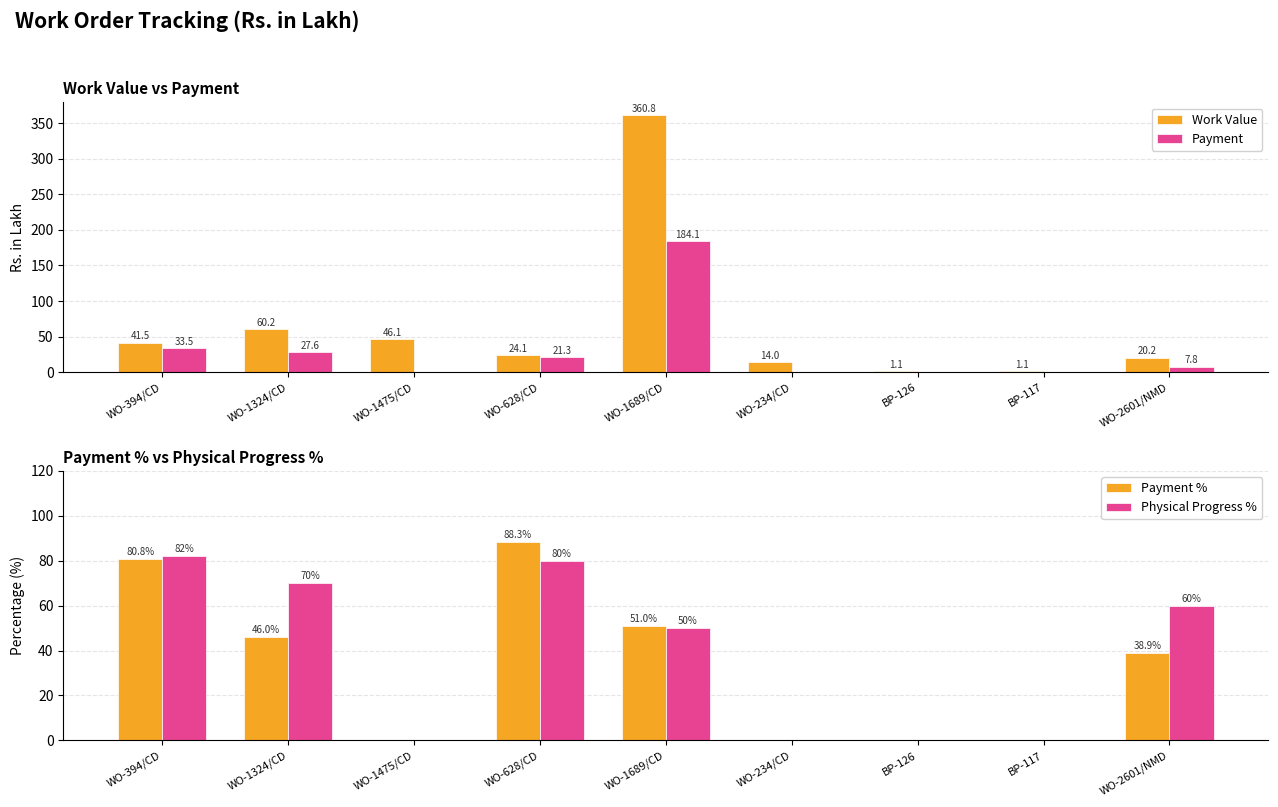

How many data points does each series have?

9